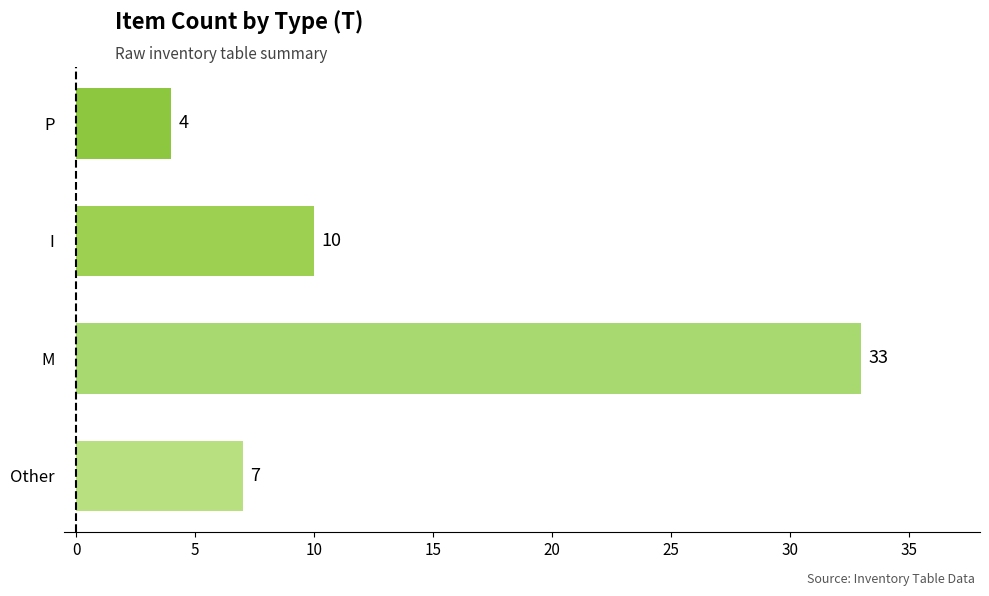

What is the sum of all values?

54